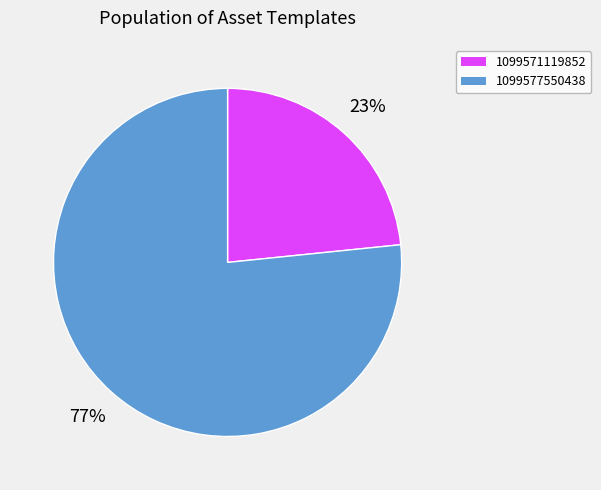

What is the largest slice in the pie chart?

1099577550438